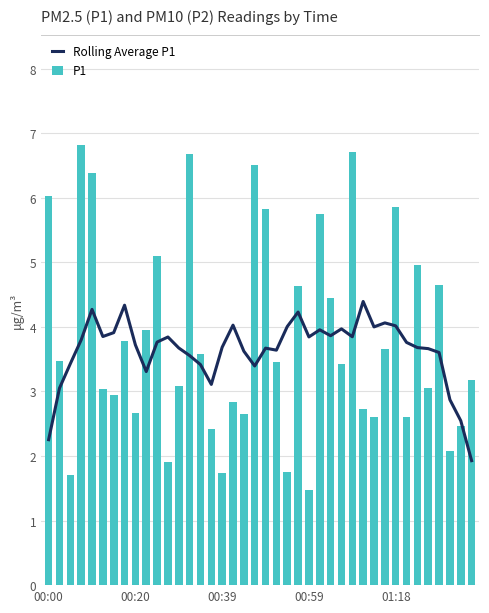

How many values in the Rolling Average P1 series are below 3?

4